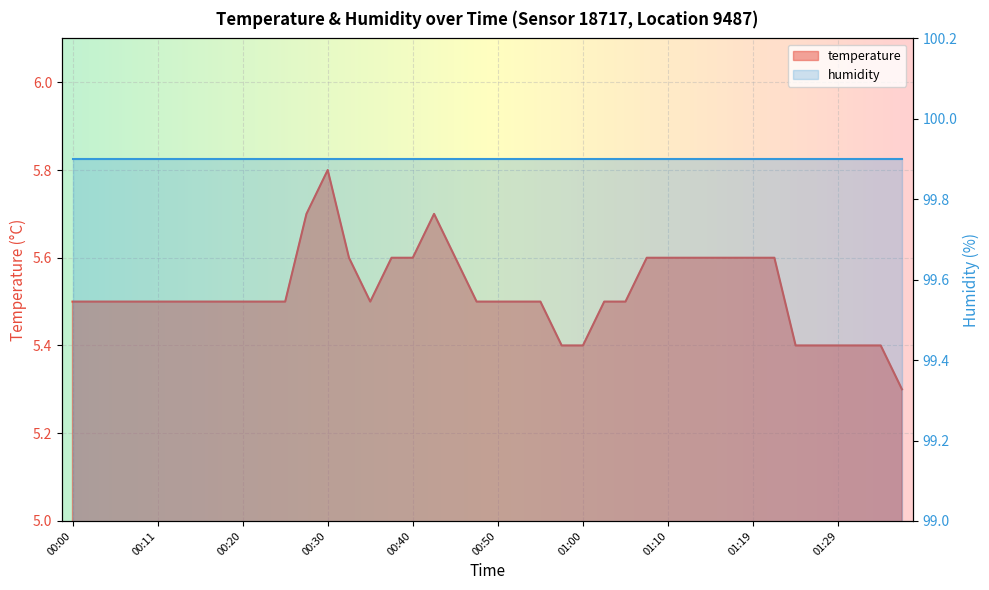

At which category does the data reach its first local valley?

00:35